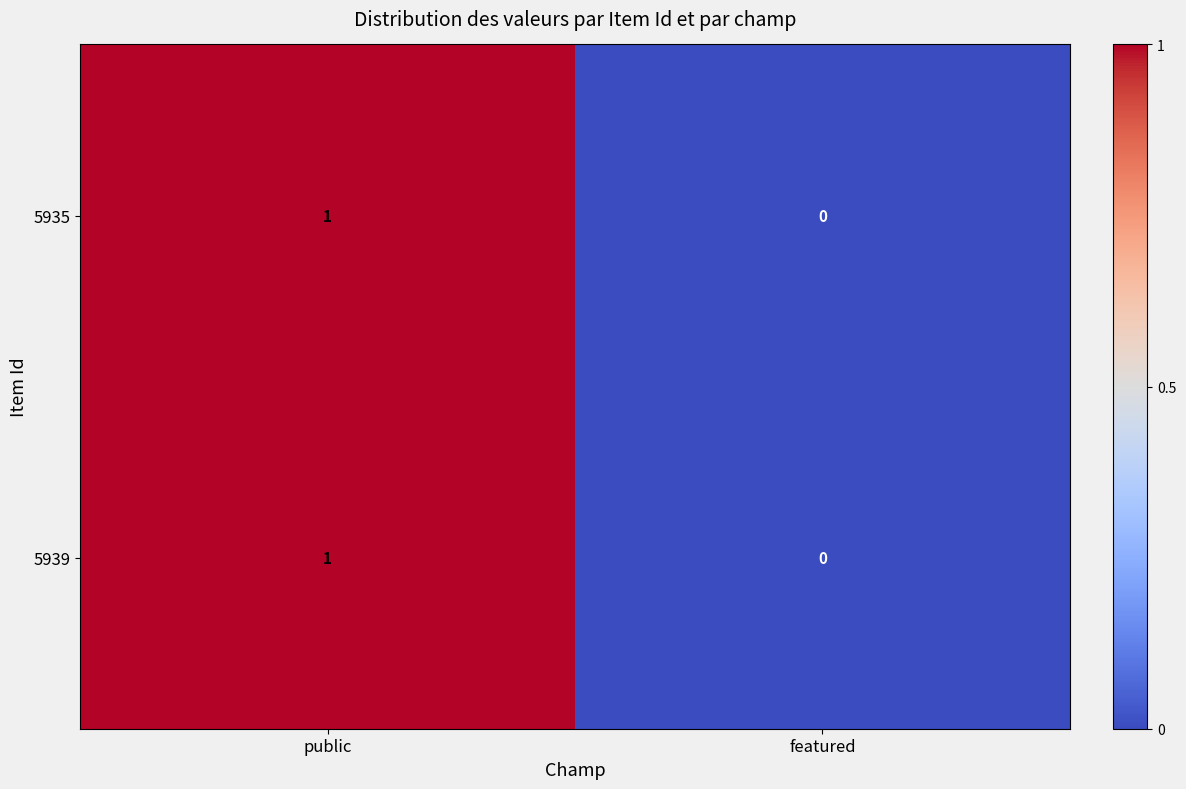

Reading left to right, extract all data points from this chart.

5935: public=1	featured=0
5939: public=1	featured=0